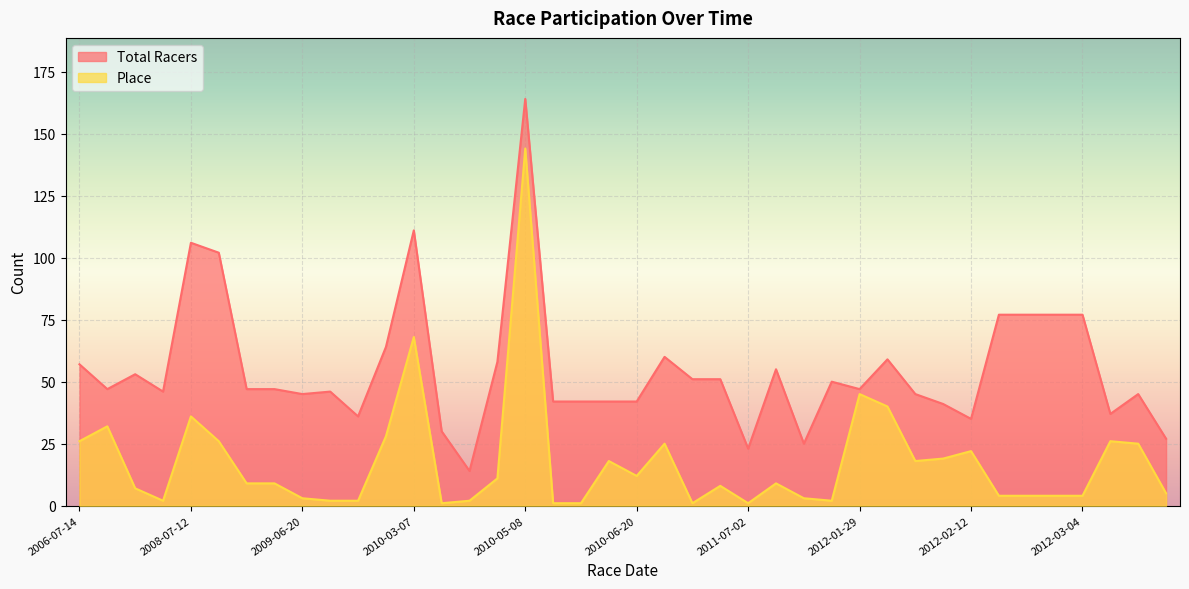

What is the sum of all Total Racers values?

2200